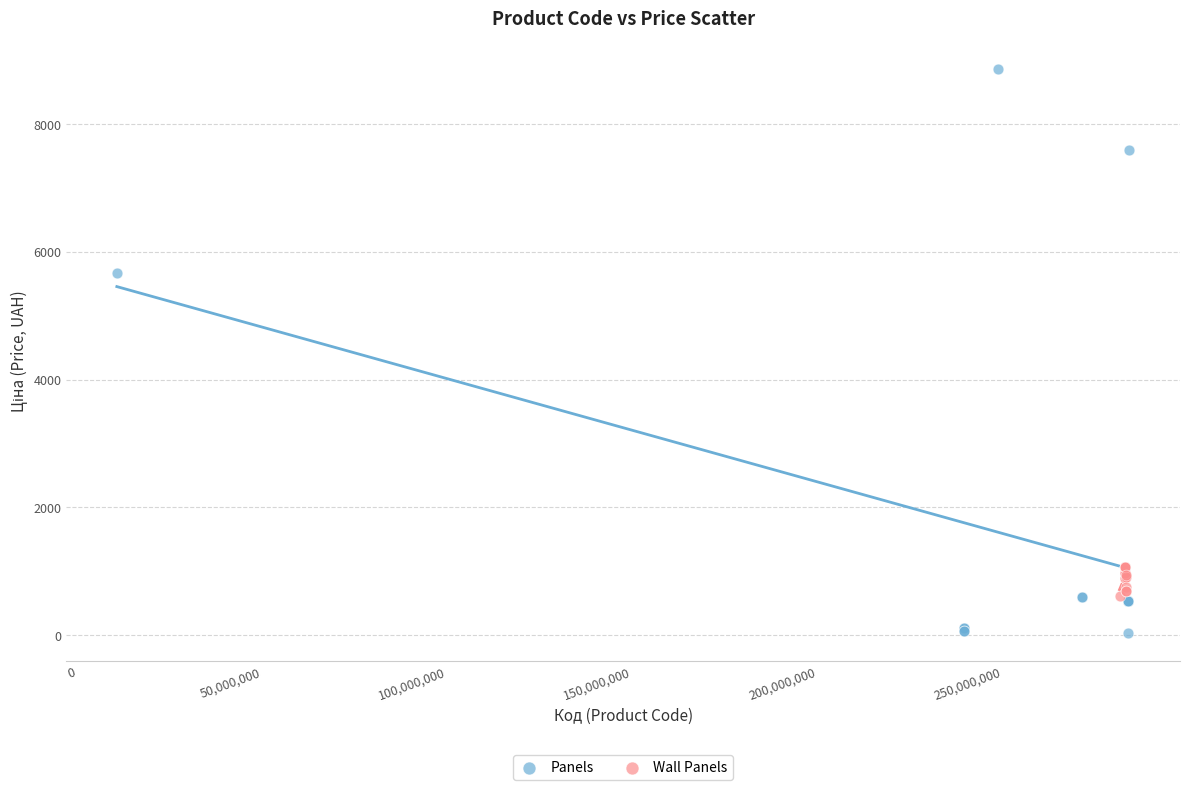

Which series reaches the minimum Y coordinate?

Panels